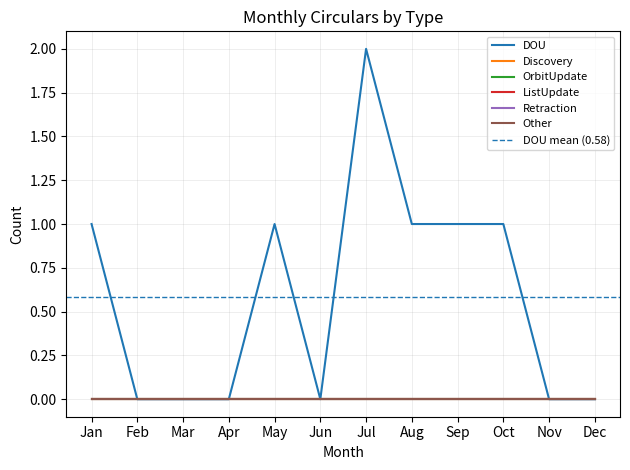

True or false: Other and DOU cross at least once.

False